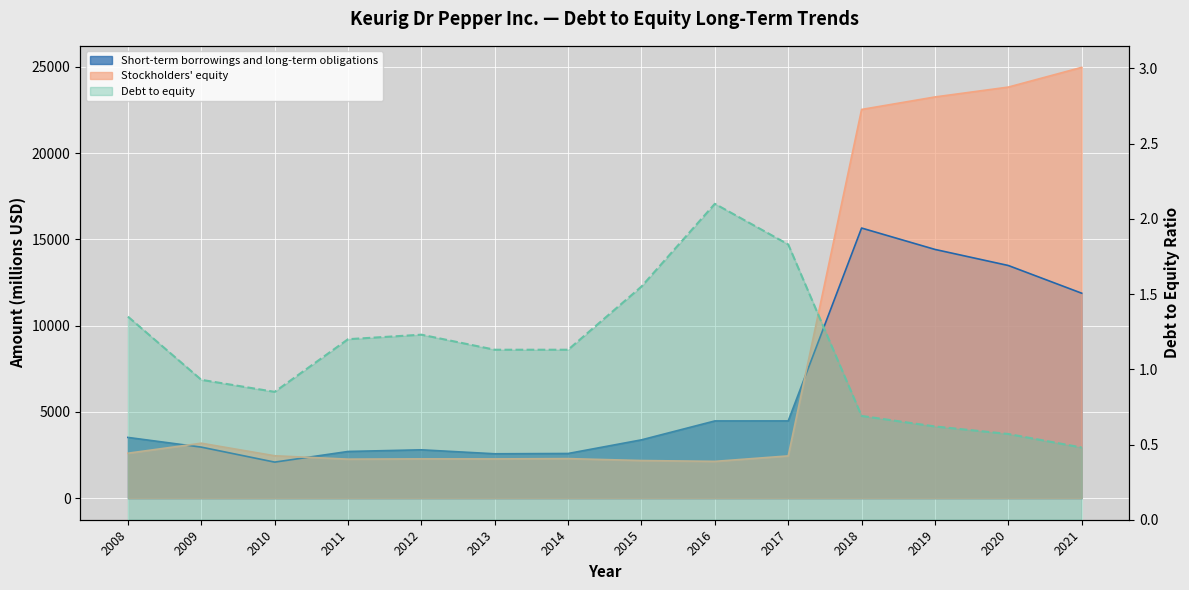

What is the total value across all series at 2019?

37677.6